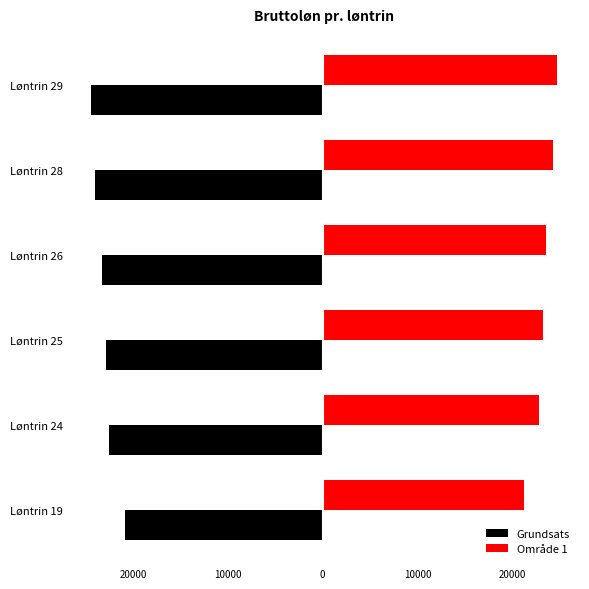

What are all the series names shown in the legend?

Grundsats, Område 1